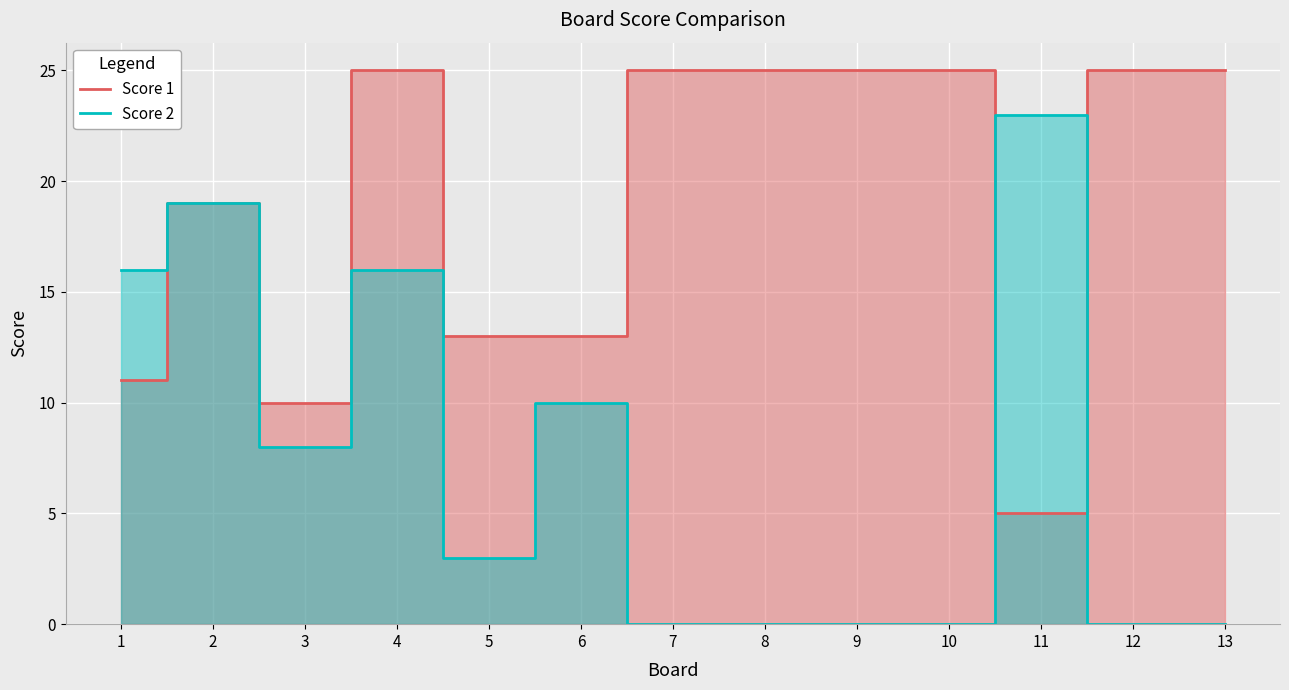

List the series in order of their overall mean, highest first.

Score 1, Score 2